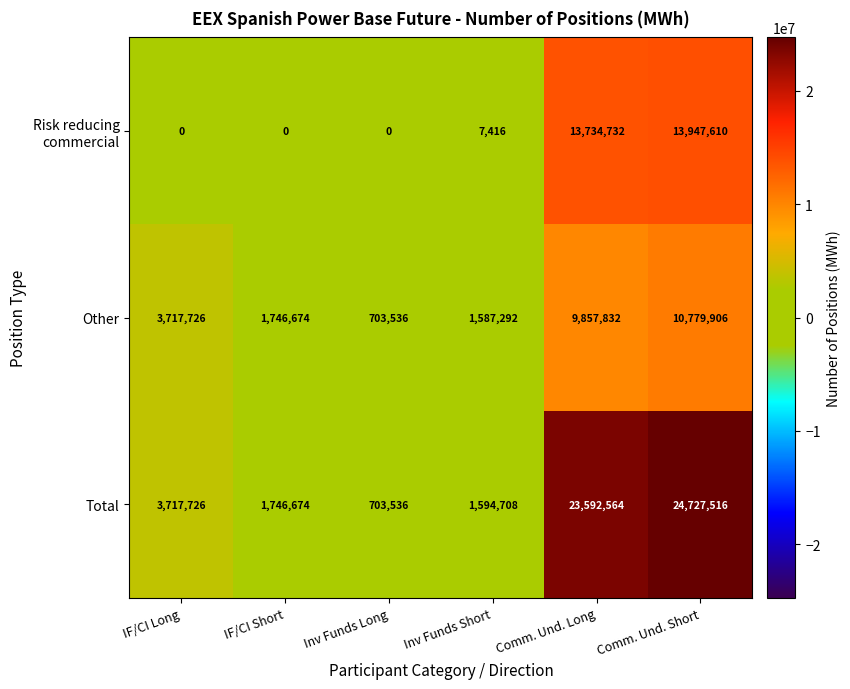

How many series are shown in this chart?

3